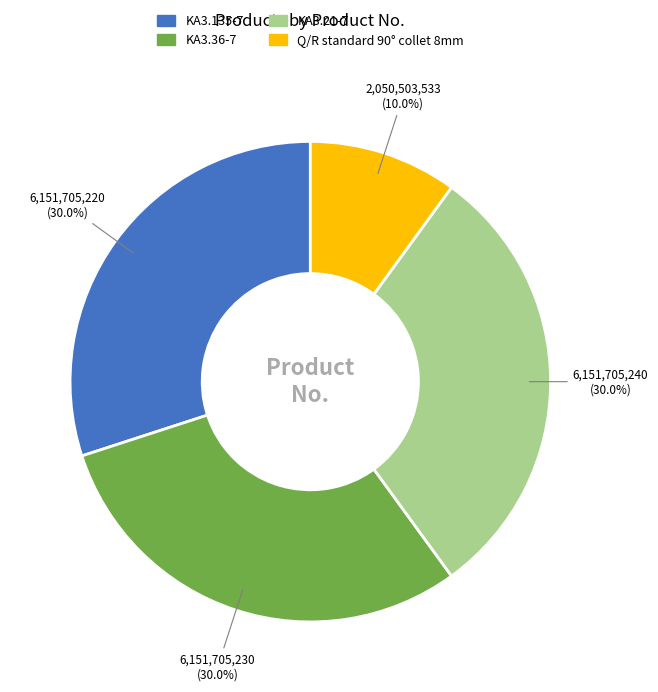

What percentage is the KA3.36-7 slice, to the nearest percent?

30%